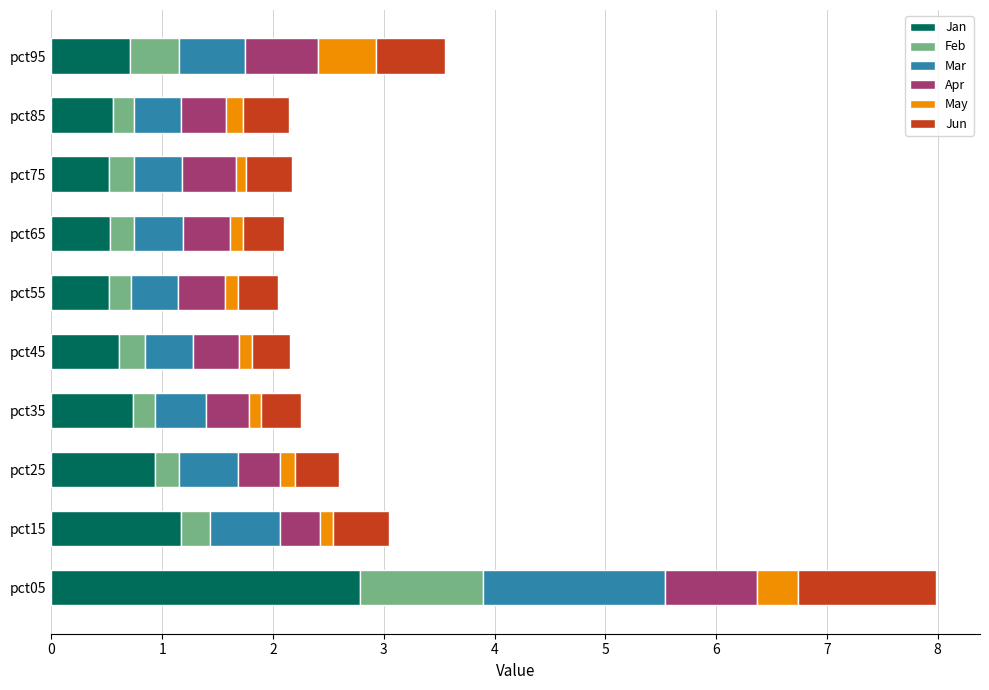

What is the highest value of the Jan series?

2.8